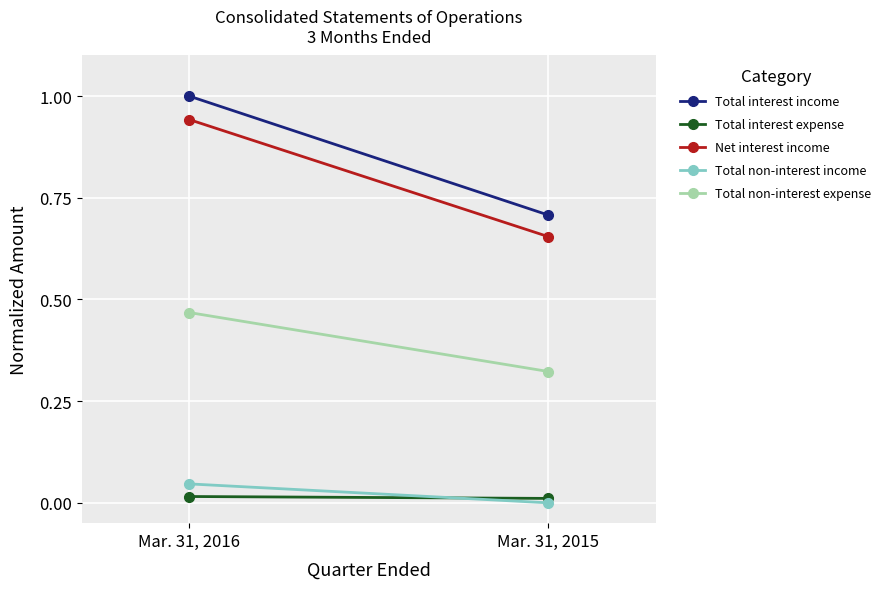

Is it true that Total non-interest expense equals 0.1 at Mar. 31, 2016?

False